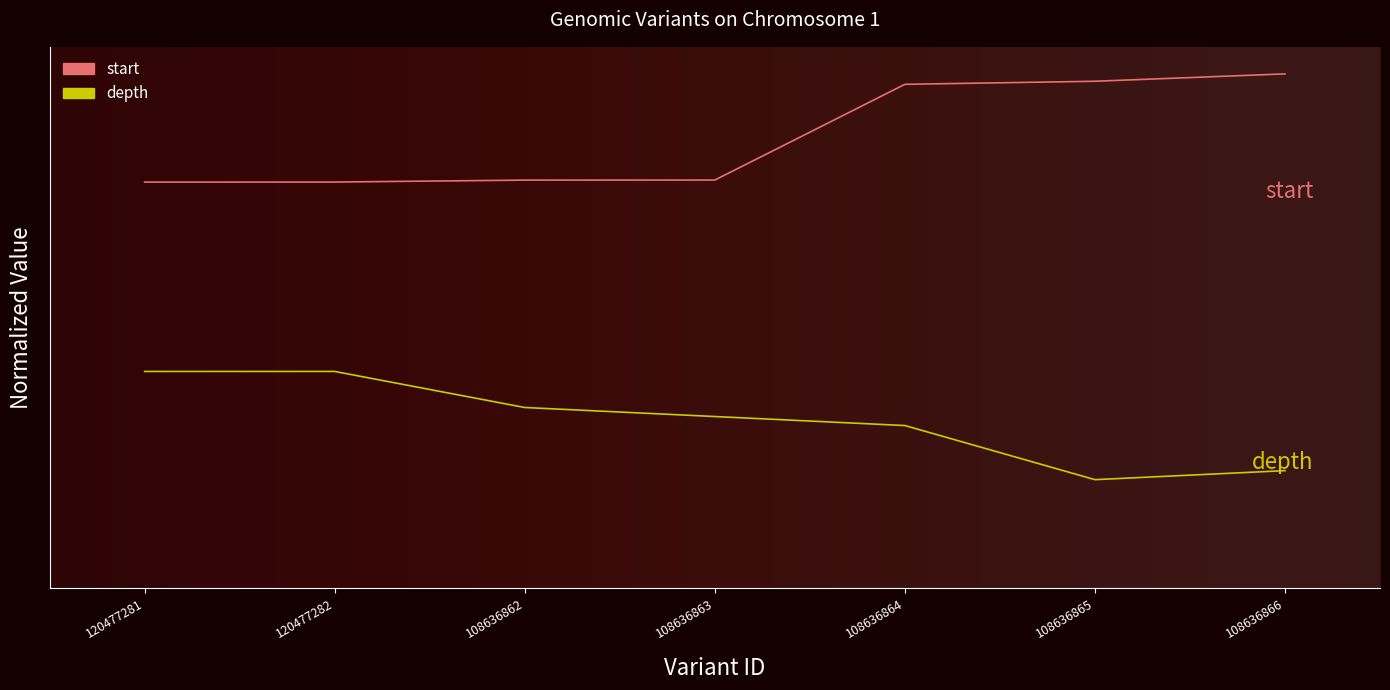

Is the value of start at 120477282 greater than the value of depth at 120477281?

Yes